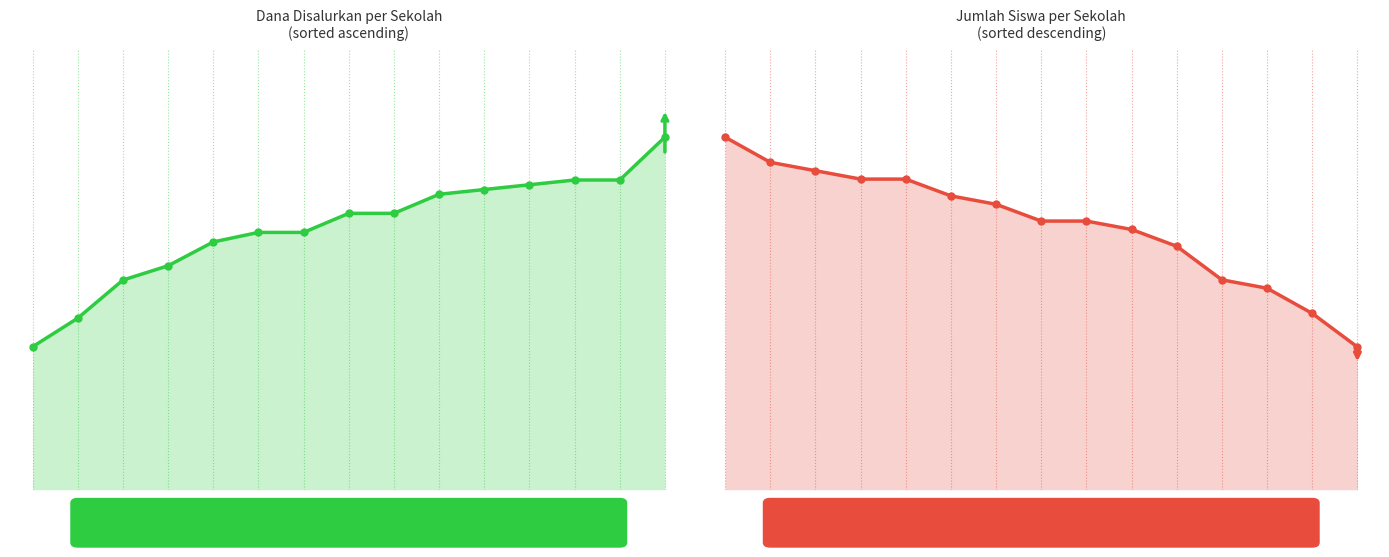

Between 3 and 8, which series saw the biggest shift?

Dana Disalurkan